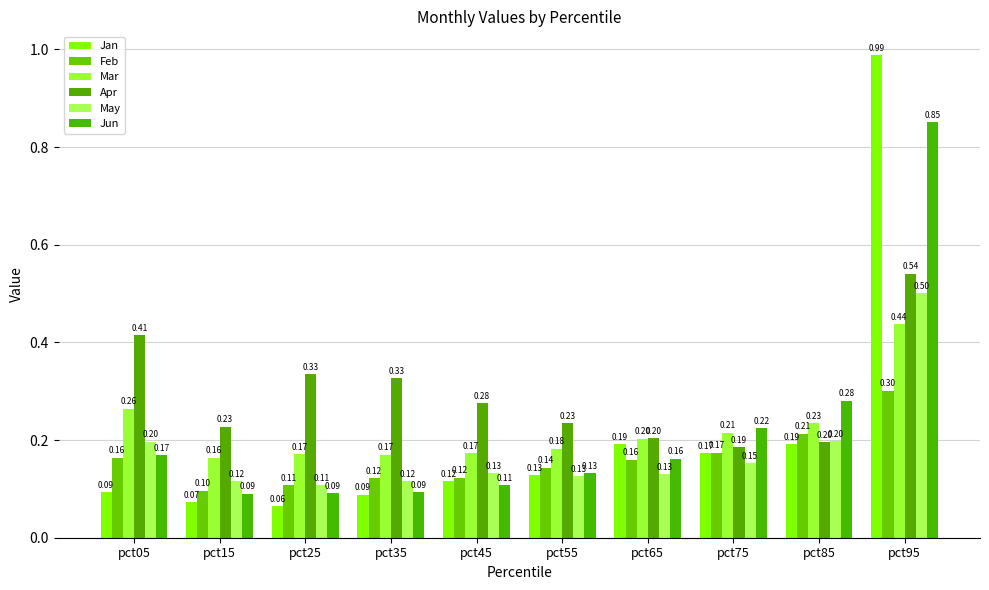

Which series has the largest range (max minus min)?

Jan